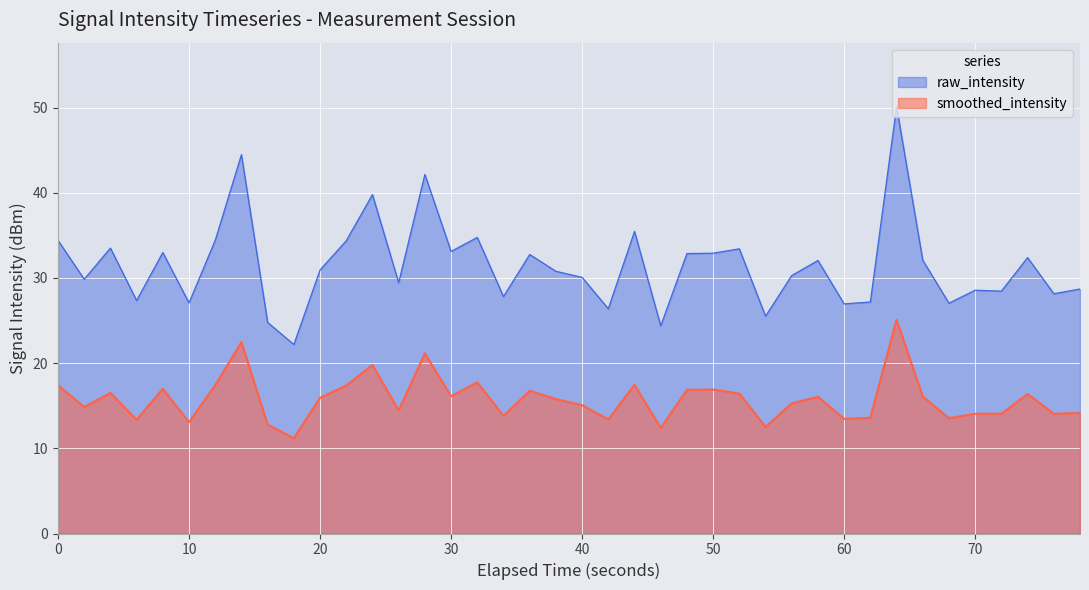

Does the chart display data point markers on the line(s)?

No